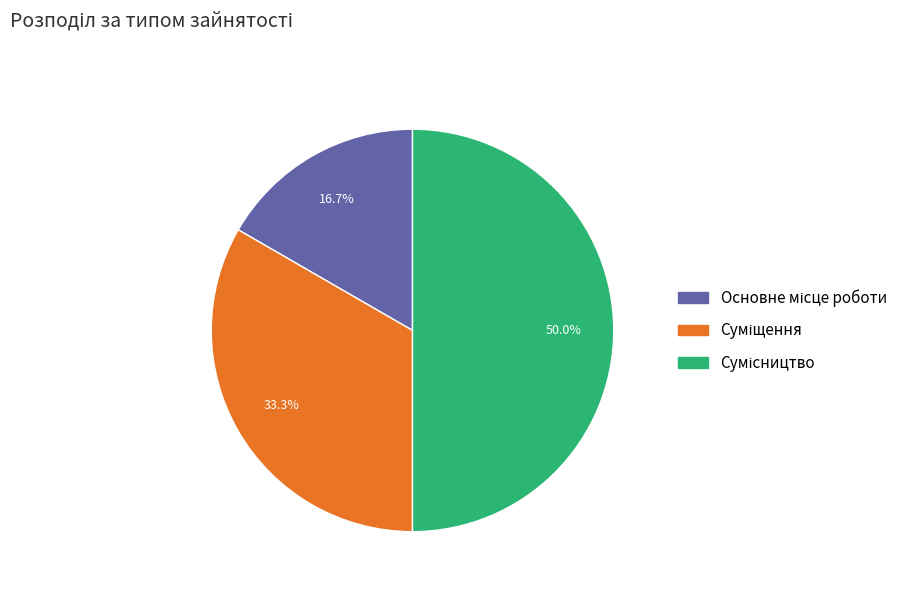

Which category has the biggest portion of the pie?

Сумісництво